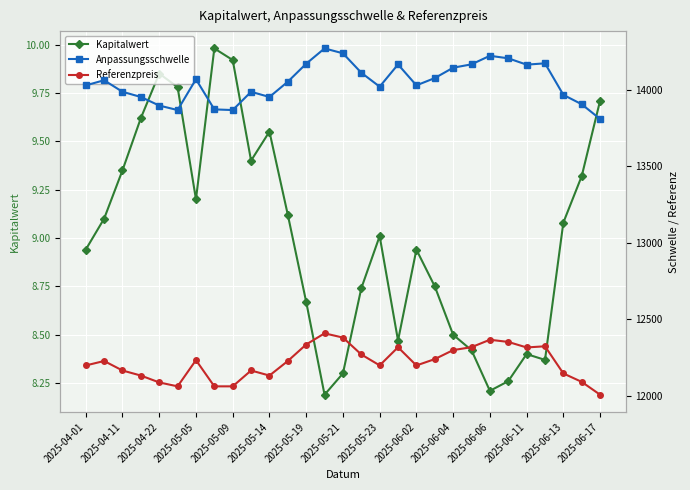

What is the spread (max minus min) of values at 19?

14066.8